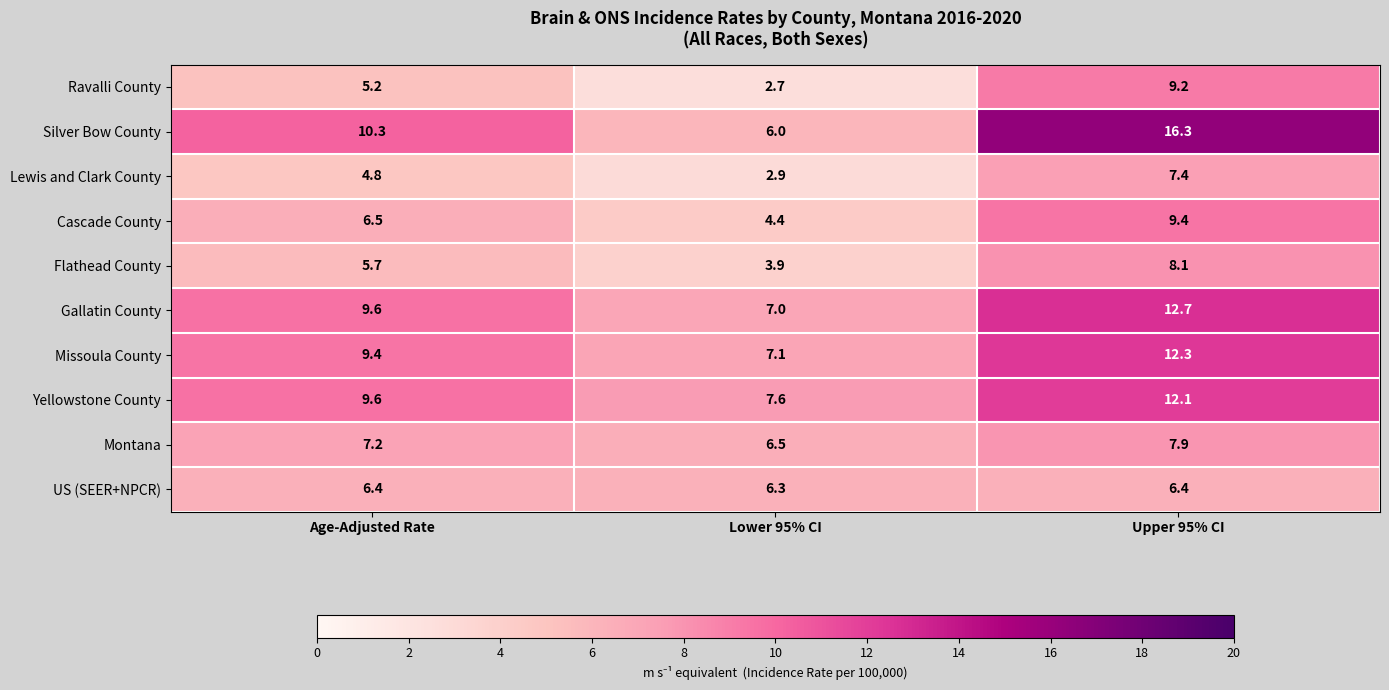

How many values in the Lewis and Clark County series are below 4?

1